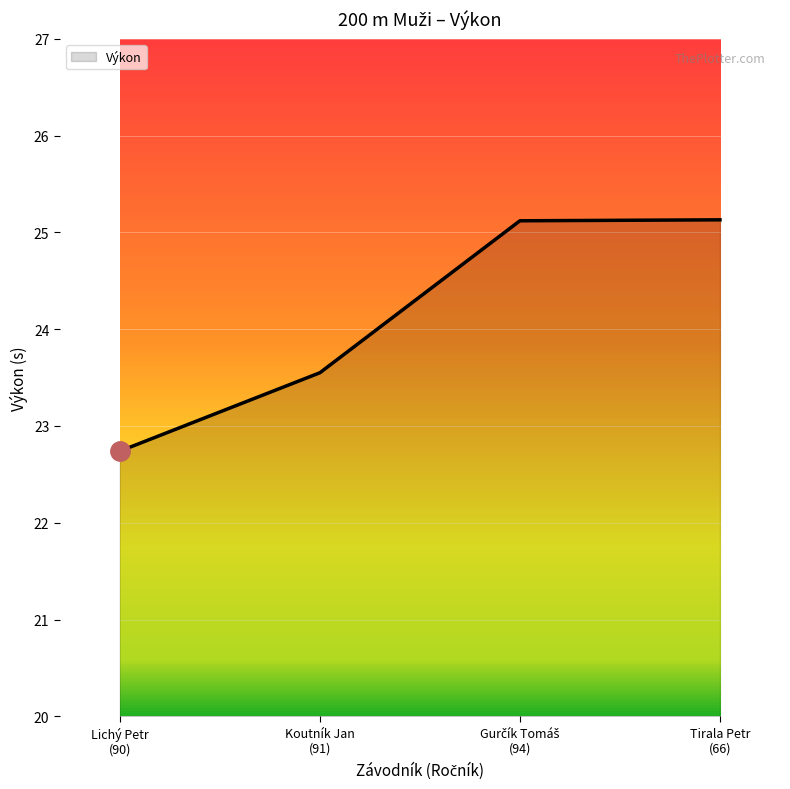

What is the greatest value displayed?

25.1